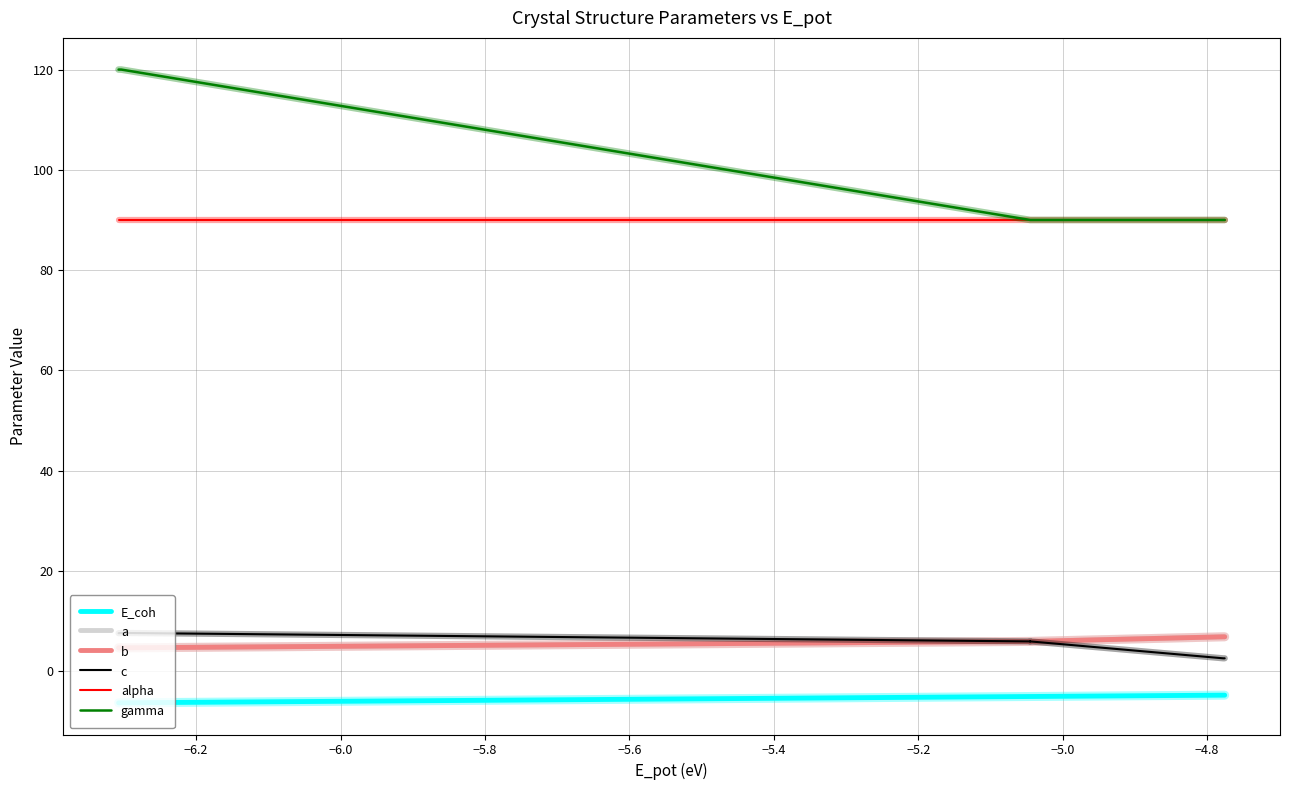

Does the chart have visible grid lines?

Yes